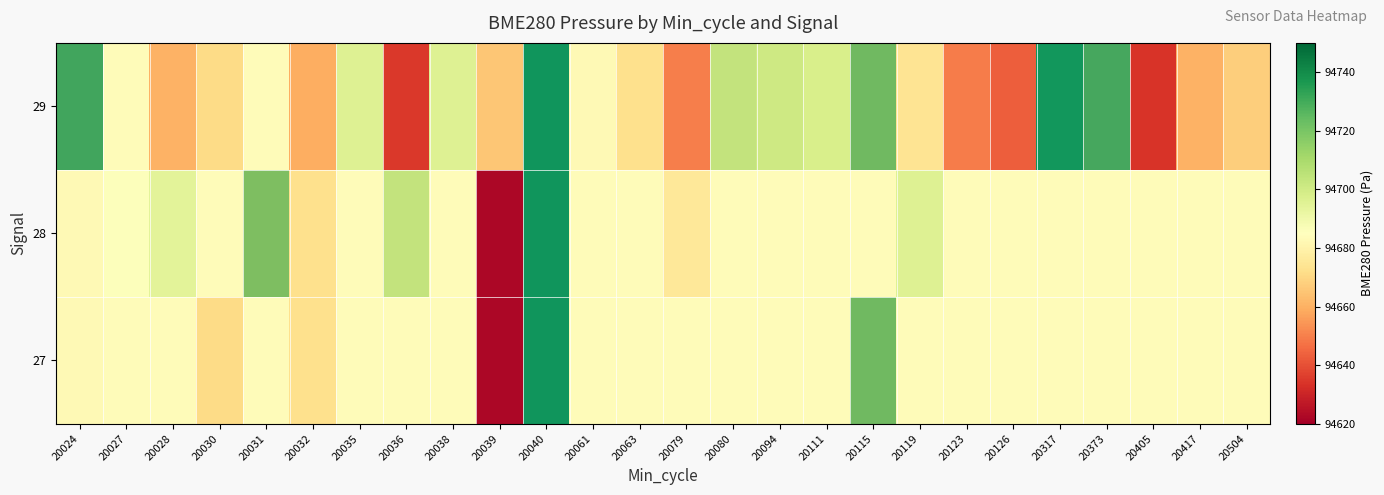

Between 20094 and 20032, which is larger?

20094